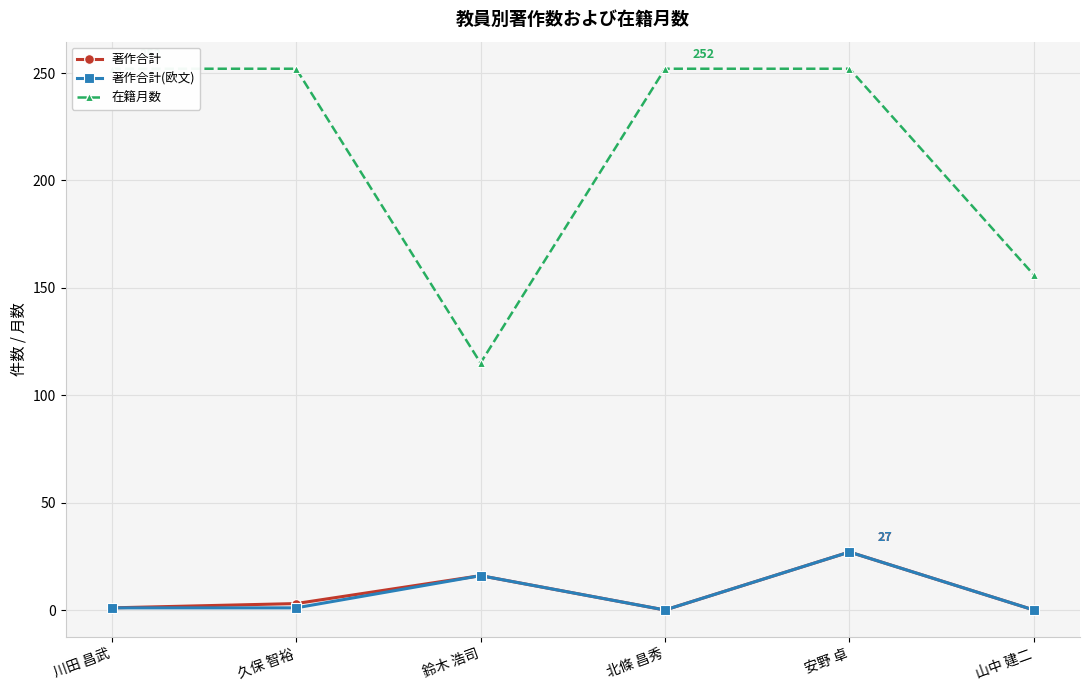

Where is 著作合計 nearest to the value 13?

鈴木 浩司